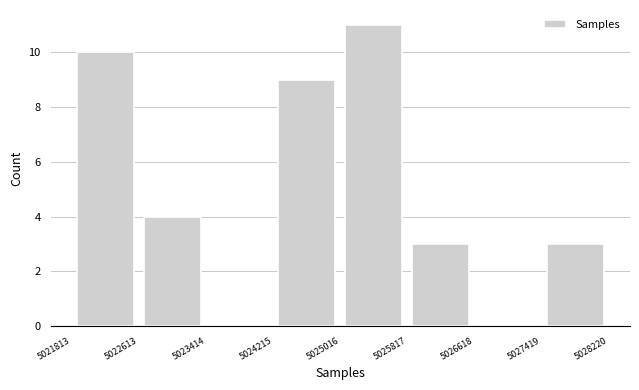

How tall is the bar that spans 5021813 to 5022613 on the x-axis? The values are not printed on the chart, so give them approximately, as read against the axis.

10